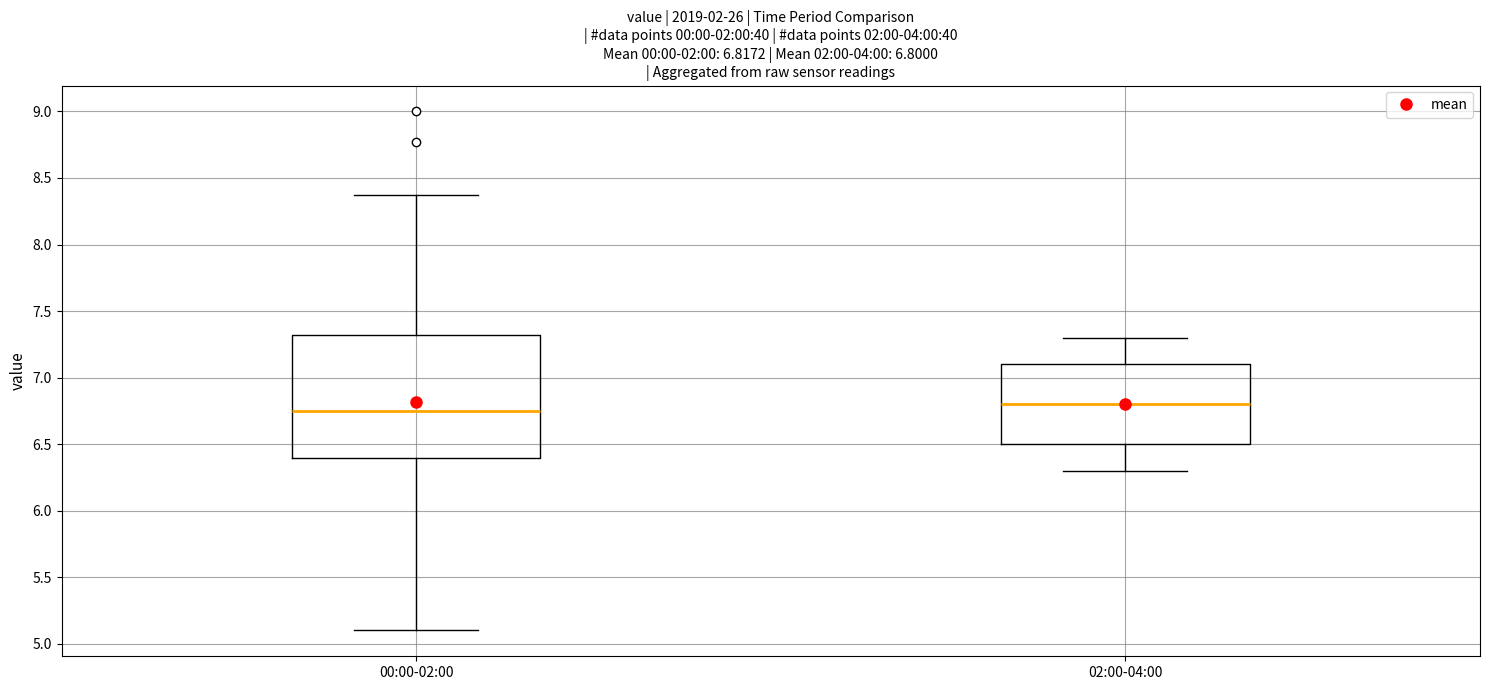

Comparing the boxes themselves (not the whiskers), which one is the tallest?

00:00-02:00